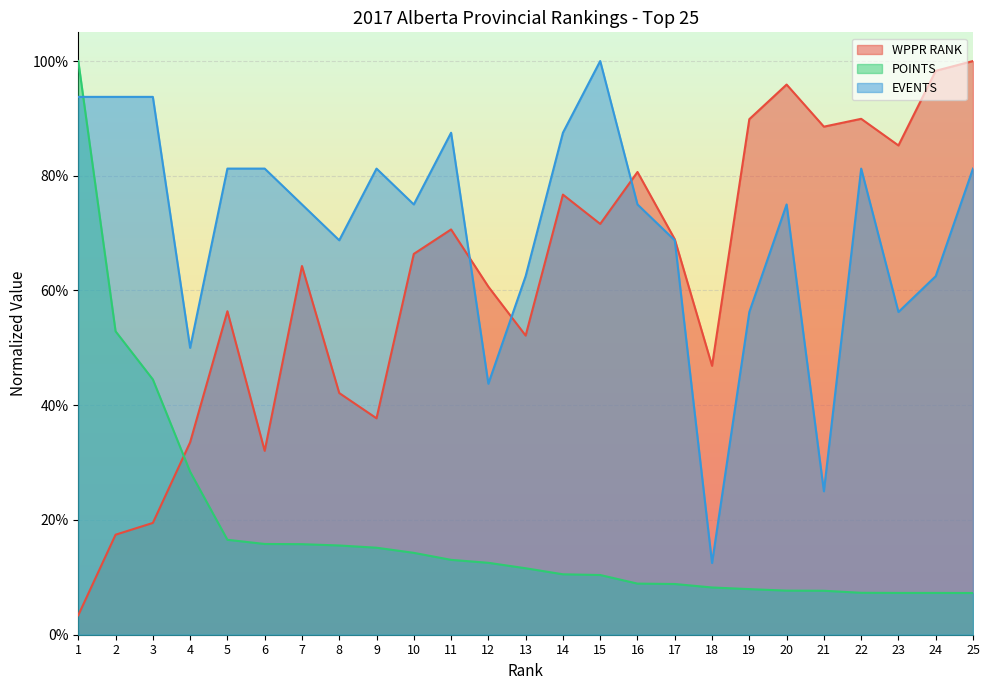

How many categories are shown in the chart?

25